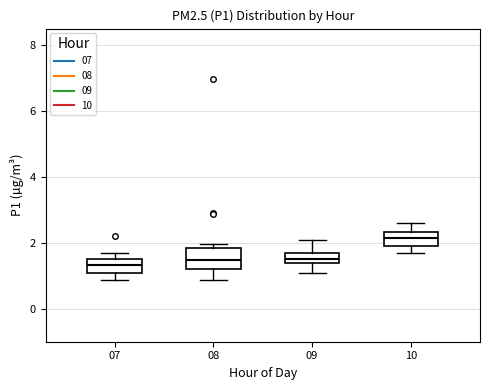

Reading left to right, read every box against the y-axis: the position of its median line, the range the box covers, and the ends of its whiskers. The values are not printed on the chart, so give them approximately, as read against the axis.

07: median 1.4, box 1.0 to 1.6, whiskers 0.8 to 1.8
08: median 1.4, box 1.2 to 1.8, whiskers 0.8 to 2.0
09: median 1.6, box 1.4 to 1.8, whiskers 1.2 to 2.2
10: median 2.2, box 2.0 to 2.4, whiskers 1.8 to 2.6